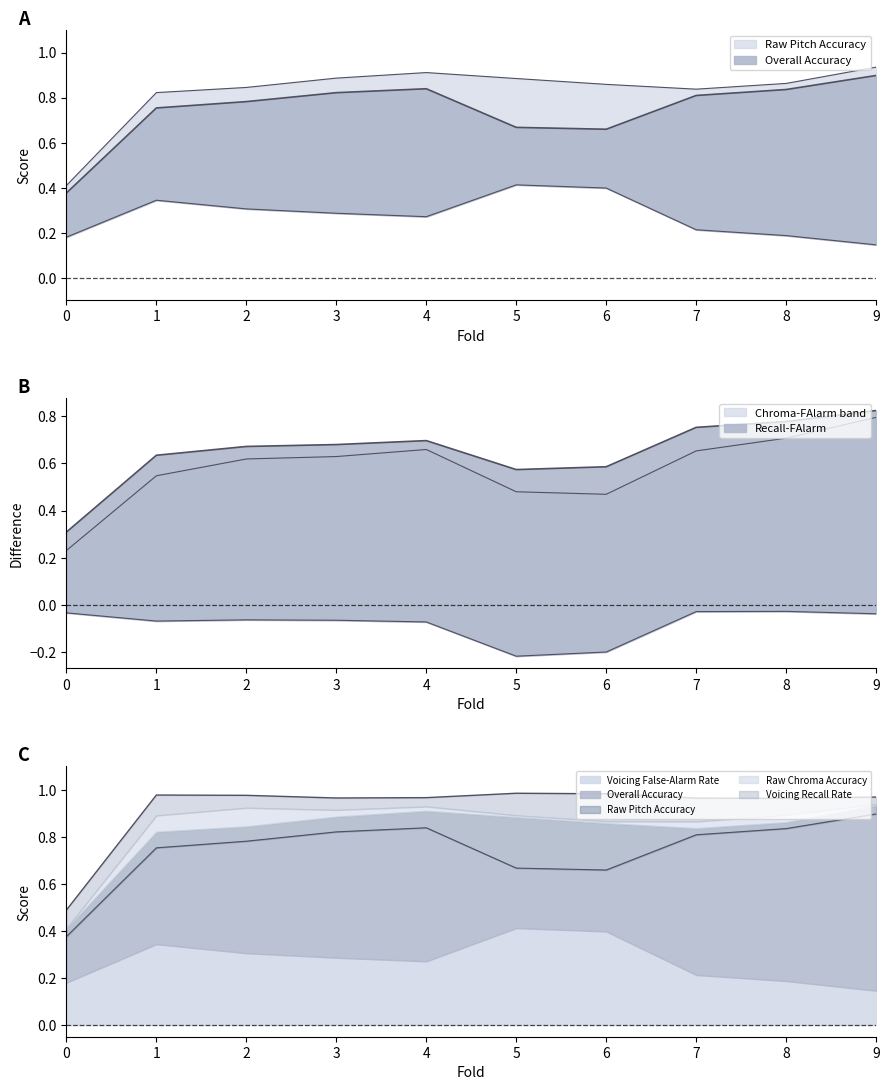

How many lines are shown in the chart?

5